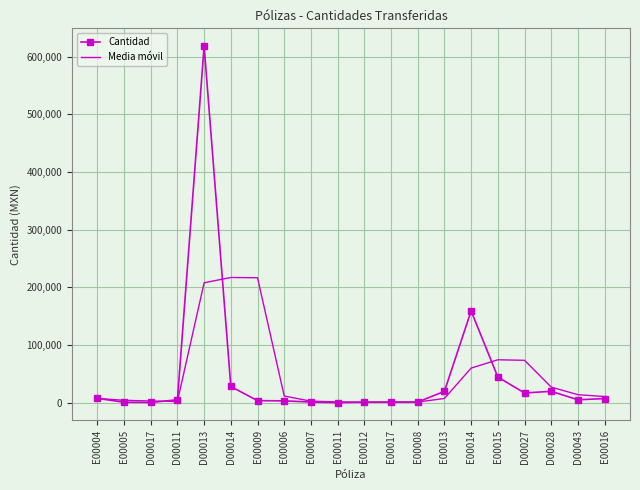

At which category is the sum across all series the highest?

D00013